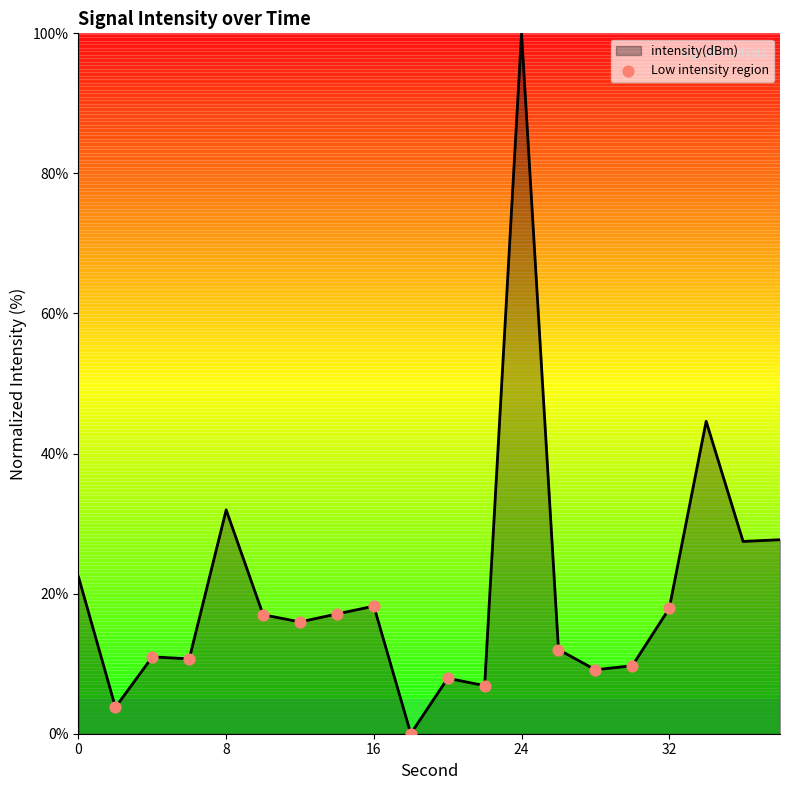

What is the difference between the maximum and minimum values?

100.0